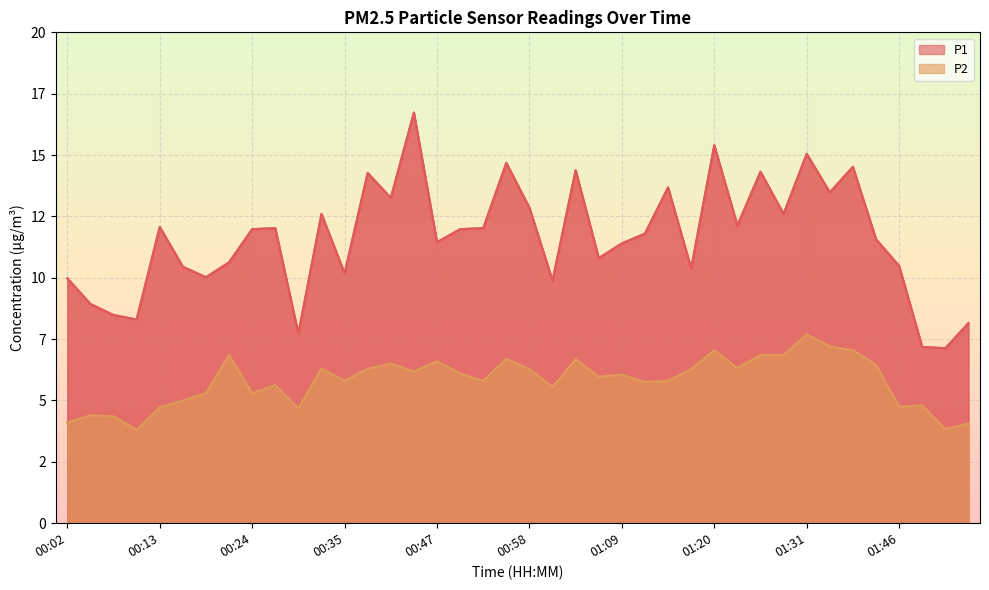

What is the difference between the maximum and second lowest values in the P1 series?

9.6